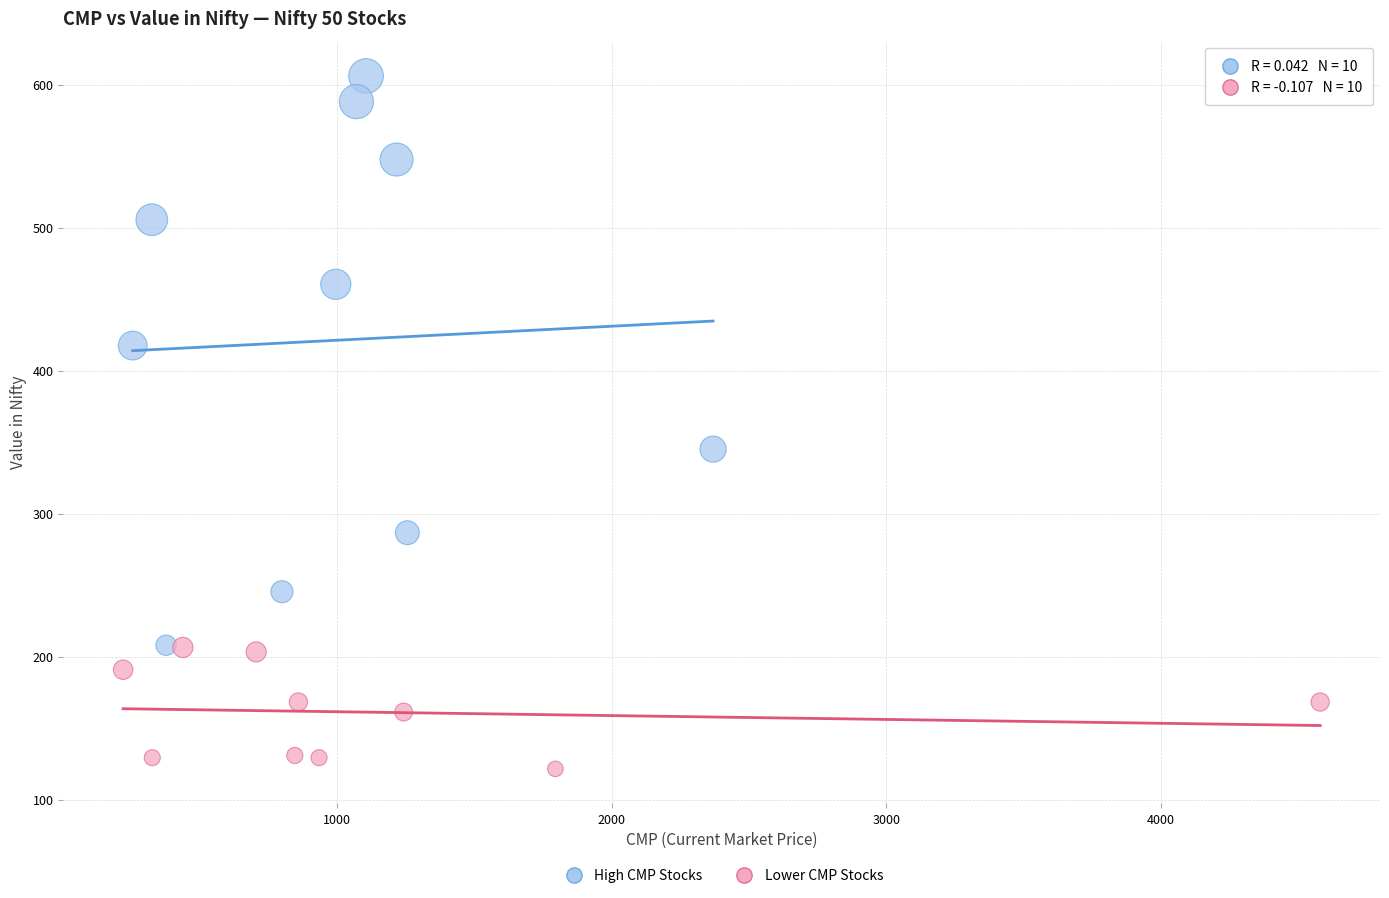

Which series reaches the maximum Y coordinate?

High CMP Stocks